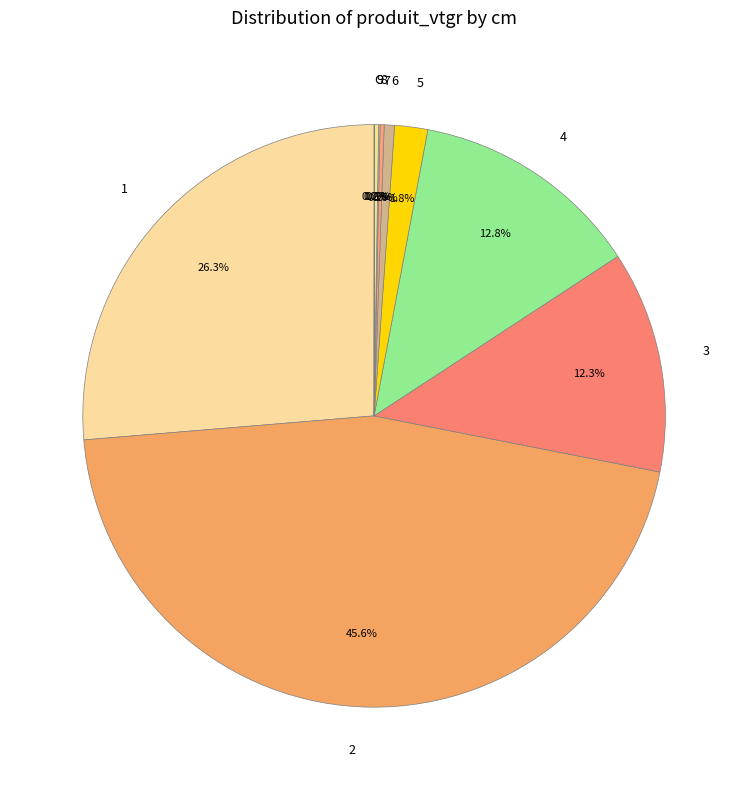

Does 2 represent more than half of the total?

No